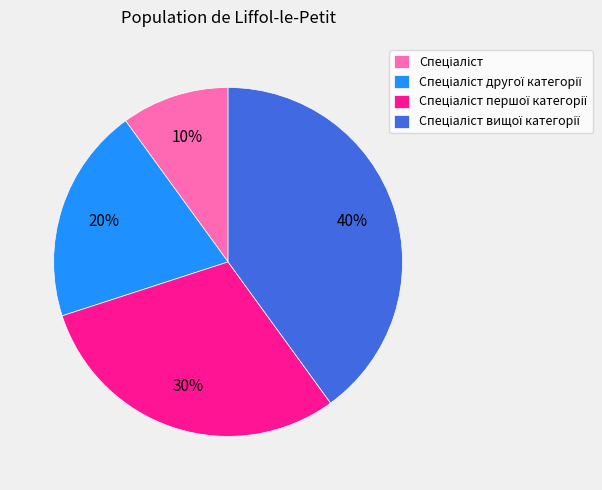

Does any single category account for the majority?

No